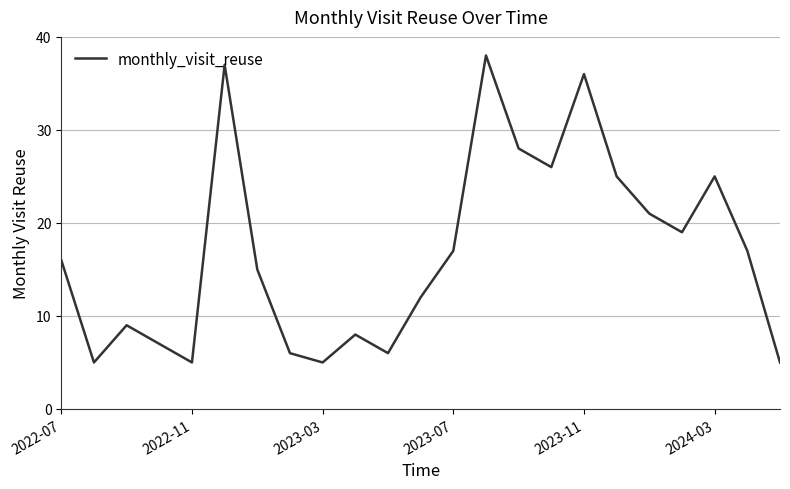

True or false: the data has more than 0 interior local peaks.

True